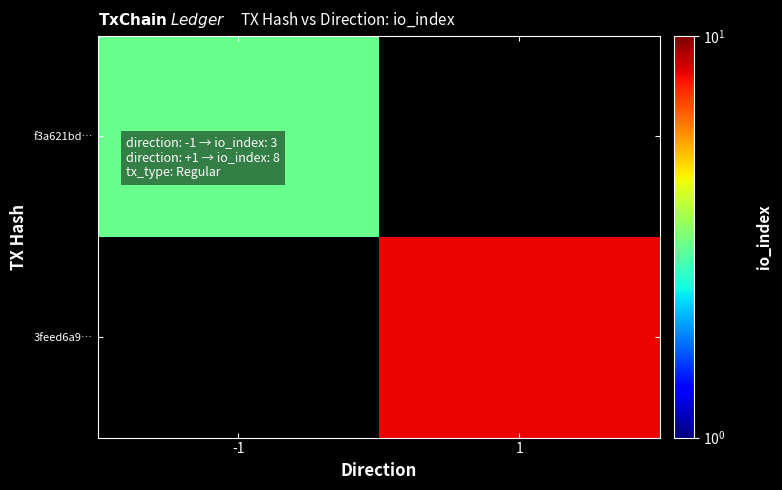

Rank the series by their maximum value, from lowest to highest.

f3a621bd…, 3feed6a9…